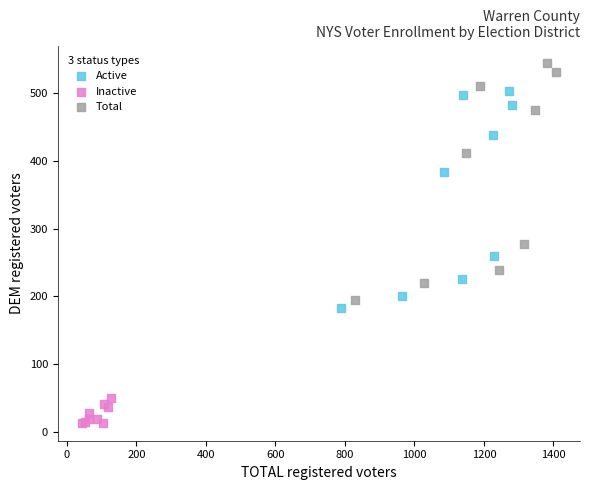

Which series reaches the minimum Y coordinate?

Inactive